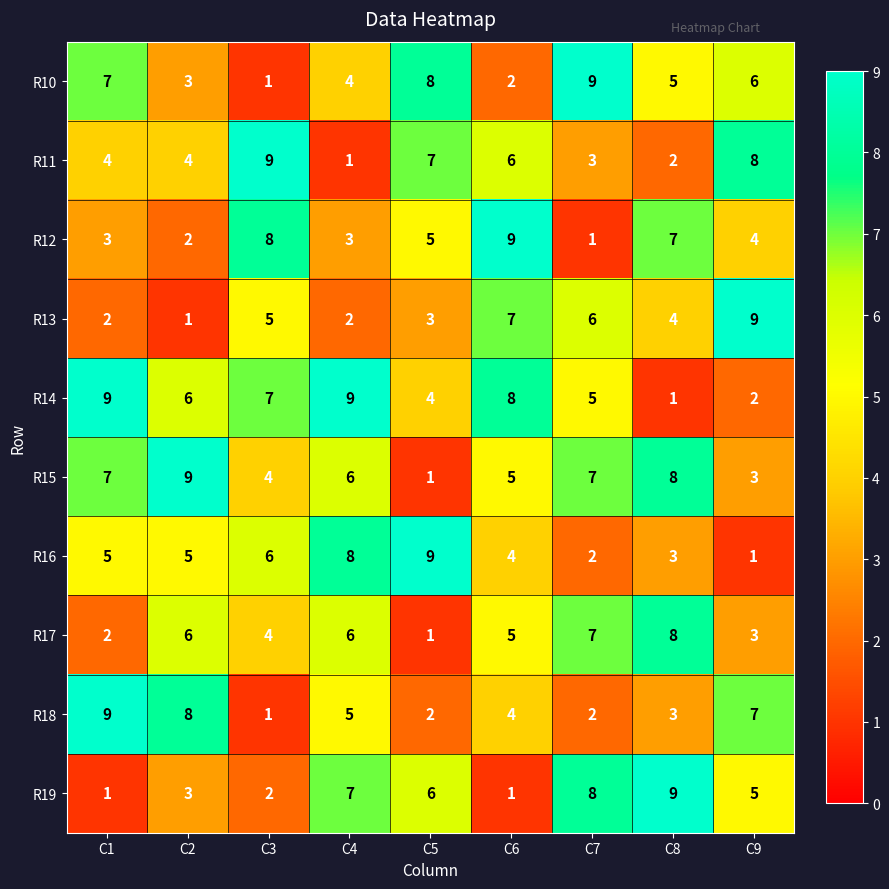

What is the maximum value for R10?

9